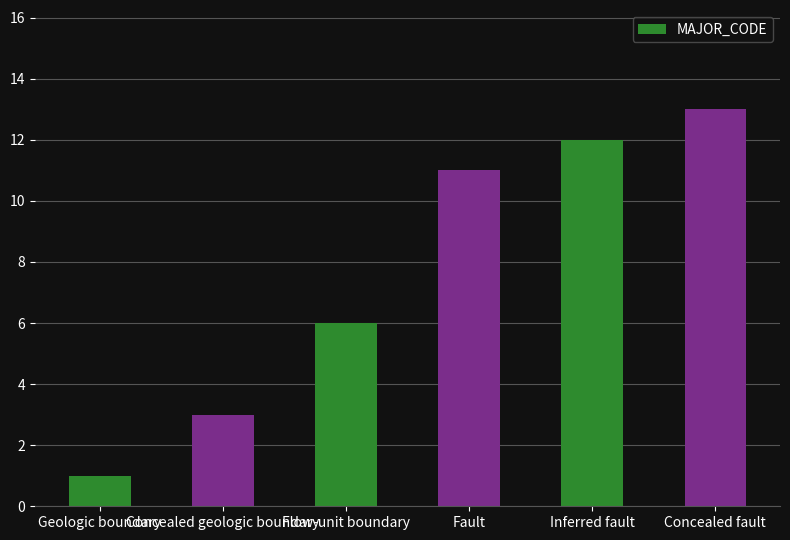

What is the approximate value at Fault, to the nearest 5?

10